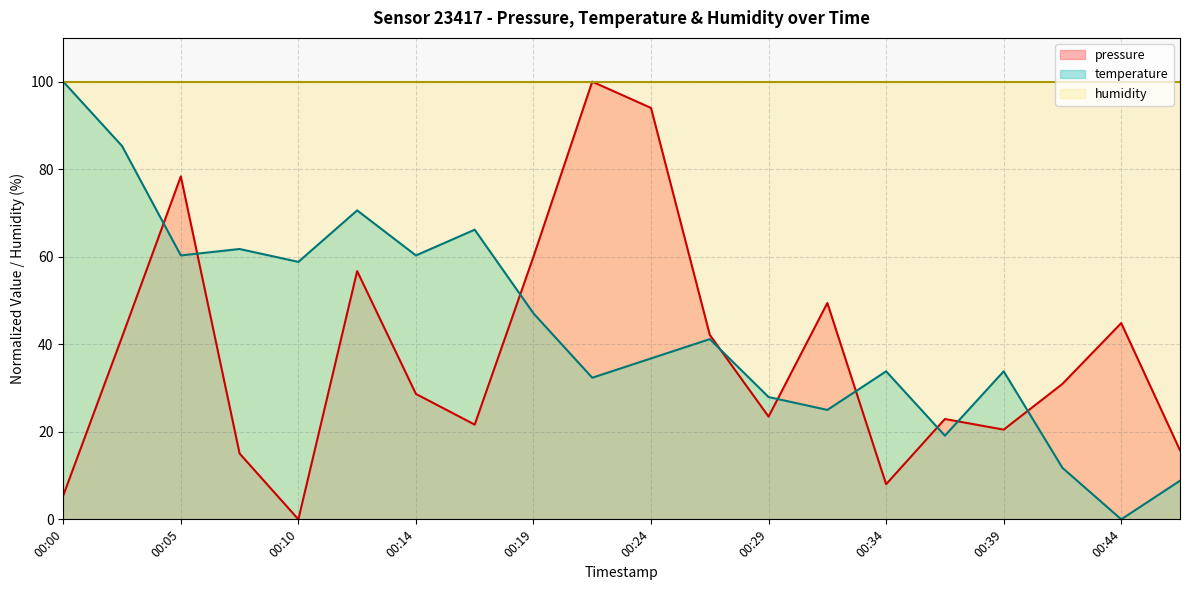

Count the number of categories in the chart.

20